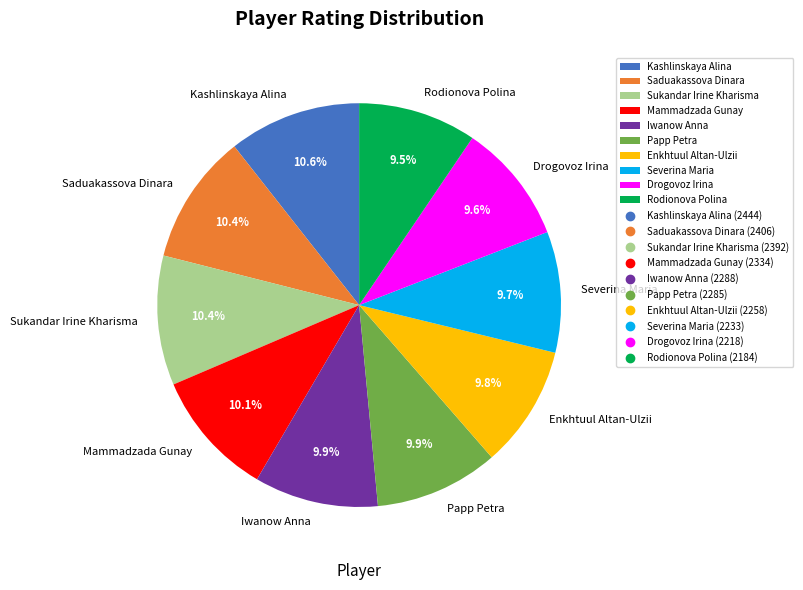

Approximately how many times larger is the value at Papp Petra compared to Drogovoz Irina?

1.0